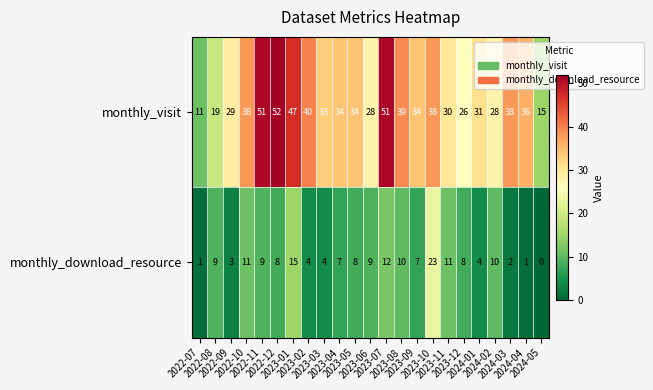

At which category does the chart reach its peak across all series?

2022-12